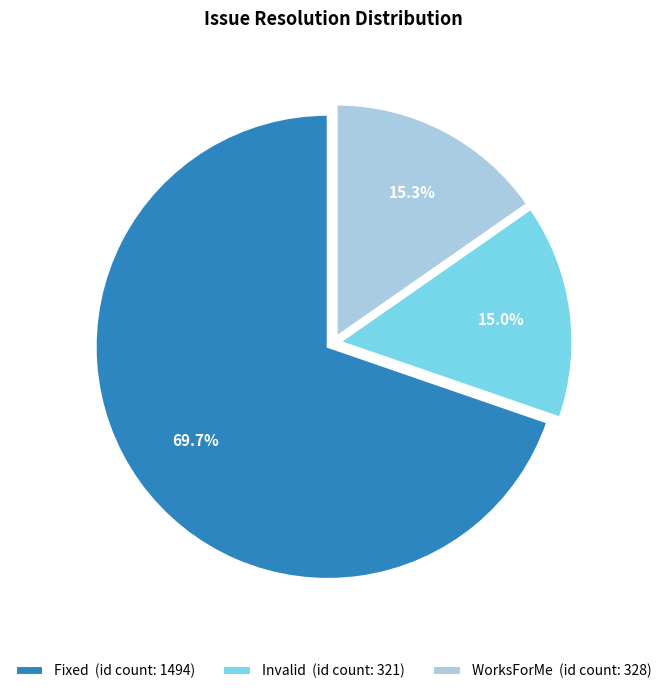

To the nearest percent, what is the difference between the largest and smallest slice percentages?

55%